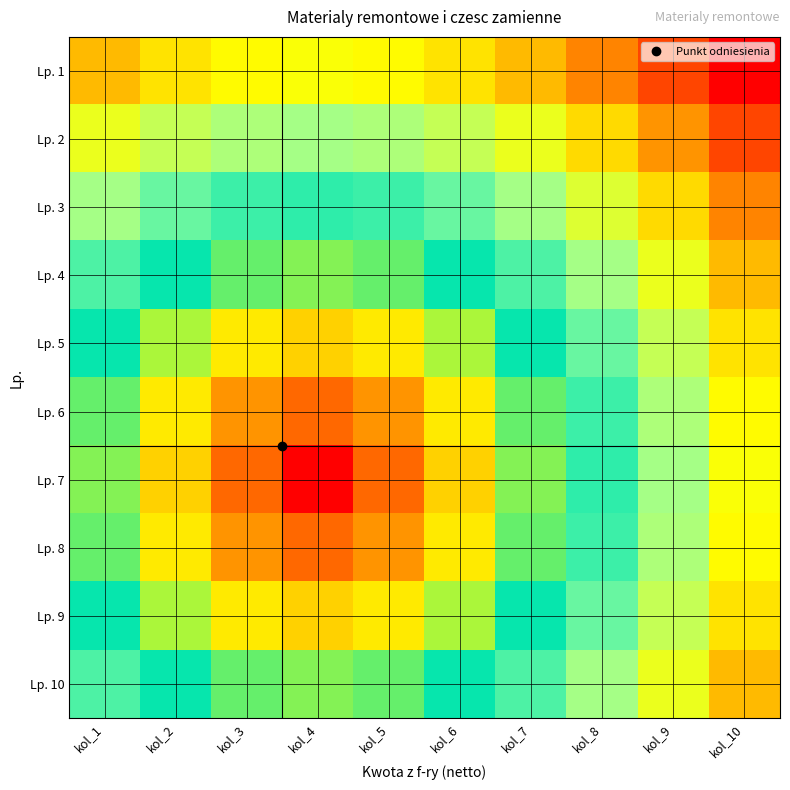

Reading left to right, list all the values displayed in this chart.

Lp. 1: kol_1=0.3	kol_2=0.4	kol_3=0.4	kol_4=0.4	kol_5=0.4	kol_6=0.4	kol_7=0.3	kol_8=0.3	kol_9=0.2	kol_10=0.2
Lp. 2: kol_1=0.4	kol_2=0.5	kol_3=0.5	kol_4=0.5	kol_5=0.5	kol_6=0.5	kol_7=0.4	kol_8=0.4	kol_9=0.3	kol_10=0.2
Lp. 3: kol_1=0.5	kol_2=0.6	kol_3=0.6	kol_4=0.6	kol_5=0.6	kol_6=0.6	kol_7=0.5	kol_8=0.4	kol_9=0.4	kol_10=0.3
Lp. 4: kol_1=0.6	kol_2=0.6	kol_3=0.7	kol_4=0.7	kol_5=0.7	kol_6=0.6	kol_7=0.6	kol_8=0.5	kol_9=0.4	kol_10=0.3
Lp. 5: kol_1=0.6	kol_2=0.7	kol_3=0.8	kol_4=0.8	kol_5=0.8	kol_6=0.7	kol_7=0.6	kol_8=0.6	kol_9=0.5	kol_10=0.4
Lp. 6: kol_1=0.7	kol_2=0.8	kol_3=0.9	kol_4=0.9	kol_5=0.9	kol_6=0.8	kol_7=0.7	kol_8=0.6	kol_9=0.5	kol_10=0.4
Lp. 7: kol_1=0.7	kol_2=0.8	kol_3=0.9	kol_4=1.0	kol_5=0.9	kol_6=0.8	kol_7=0.7	kol_8=0.6	kol_9=0.5	kol_10=0.4
Lp. 8: kol_1=0.7	kol_2=0.8	kol_3=0.9	kol_4=0.9	kol_5=0.9	kol_6=0.8	kol_7=0.7	kol_8=0.6	kol_9=0.5	kol_10=0.4
Lp. 9: kol_1=0.6	kol_2=0.7	kol_3=0.8	kol_4=0.8	kol_5=0.8	kol_6=0.7	kol_7=0.6	kol_8=0.6	kol_9=0.5	kol_10=0.4
Lp. 10: kol_1=0.6	kol_2=0.6	kol_3=0.7	kol_4=0.7	kol_5=0.7	kol_6=0.6	kol_7=0.6	kol_8=0.5	kol_9=0.4	kol_10=0.3